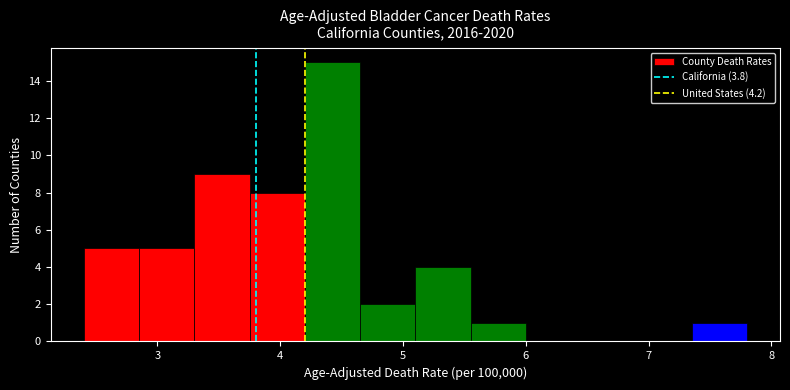

Reading left to right, transcribe this chart: for each bar, give the range it covers on the x-axis and its height. Neither the bar edges nor the heights are printed on the chart, so give them approximately, as read against the axes.

2.40 to 2.85: 5
2.85 to 3.30: 5
3.30 to 3.75: 9
3.75 to 4.20: 8
4.20 to 4.65: 15
4.65 to 5.10: 2
5.10 to 5.55: 4
5.55 to 6.00: 1
6.00 to 6.45: 0
6.45 to 6.90: 0
6.90 to 7.35: 0
7.35 to 7.80: 1